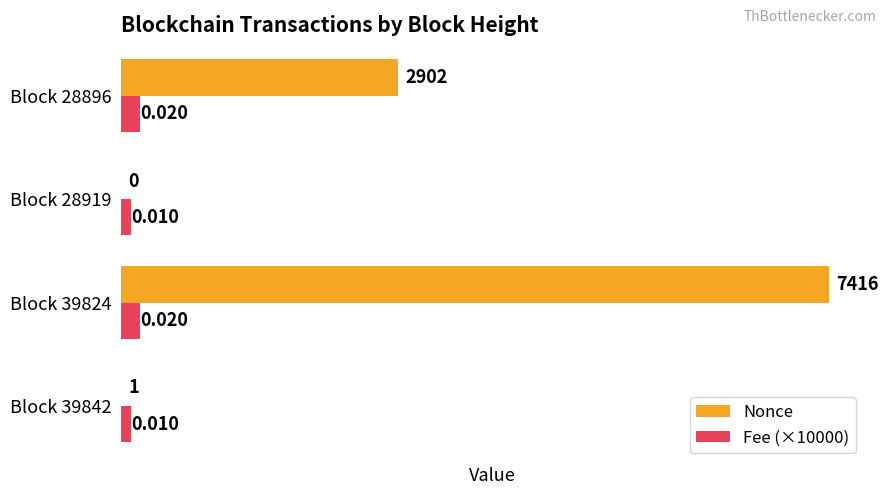

Which series changed the most between Block 28919 and Block 28896?

Nonce